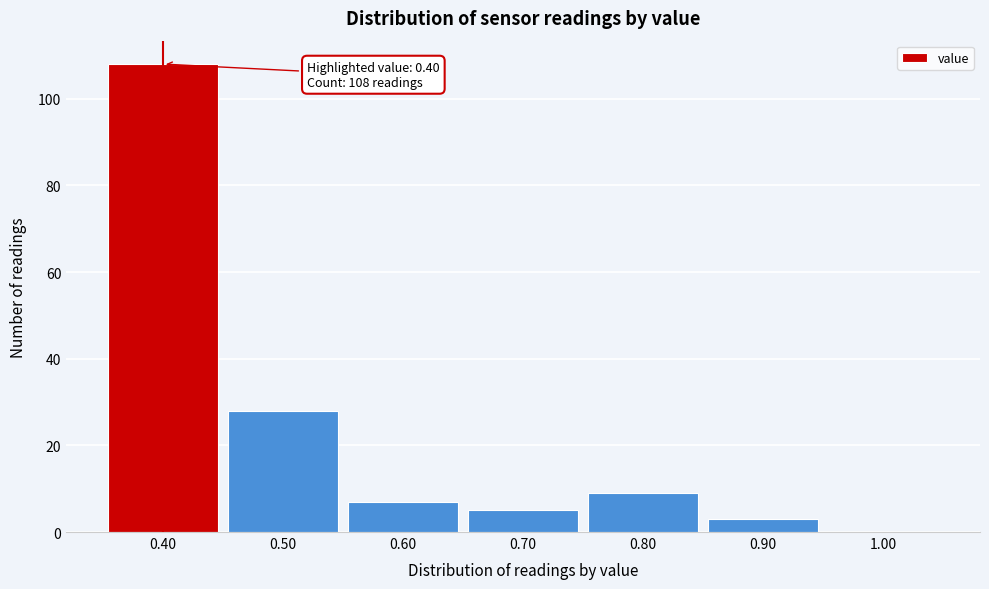

Over which range of the x-axis is the bar tallest?

0.35 to 0.45